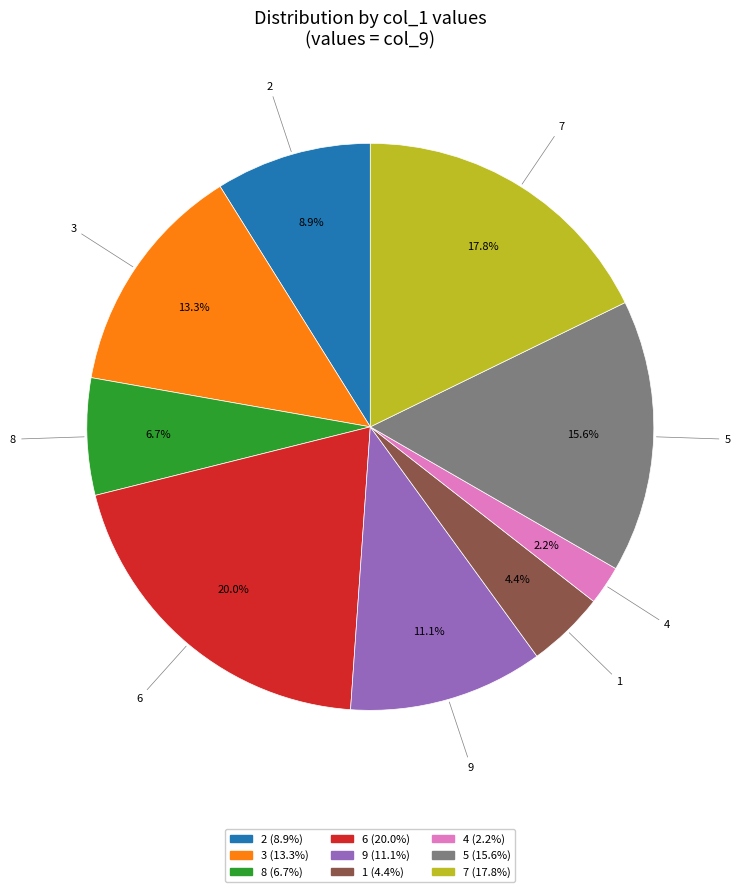

Is there a majority slice in this chart?

No